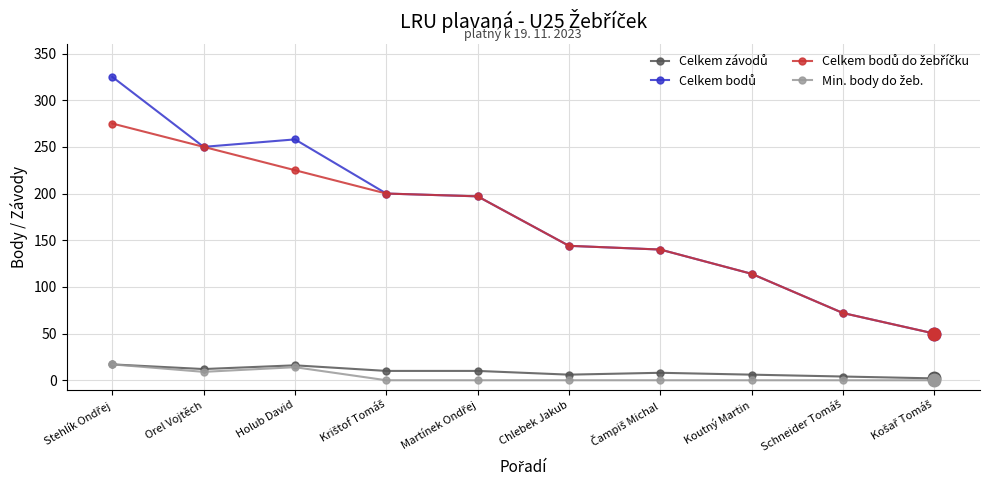

What is the spread (max minus min) of values at Holub David?

244